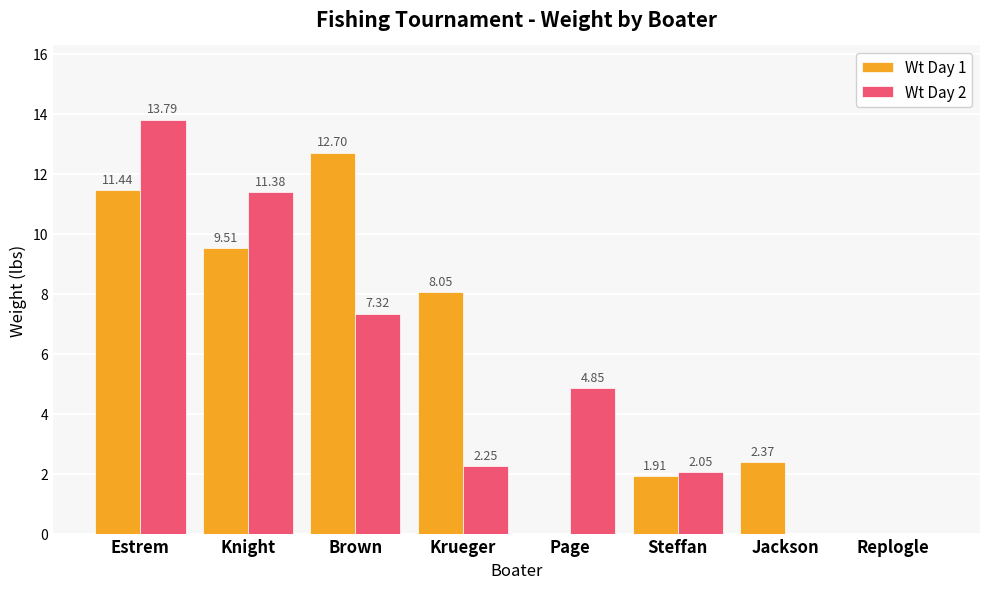

Between Estrem and Page, which series saw the biggest shift?

Wt Day 1